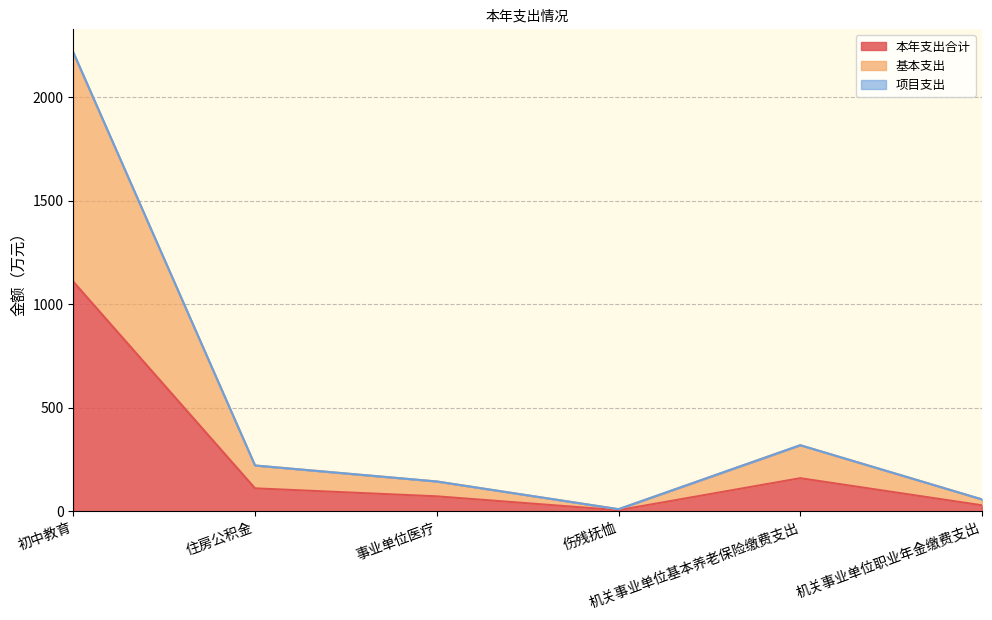

What is the label of the 6th point from the left?

机关事业单位职业年金缴费支出